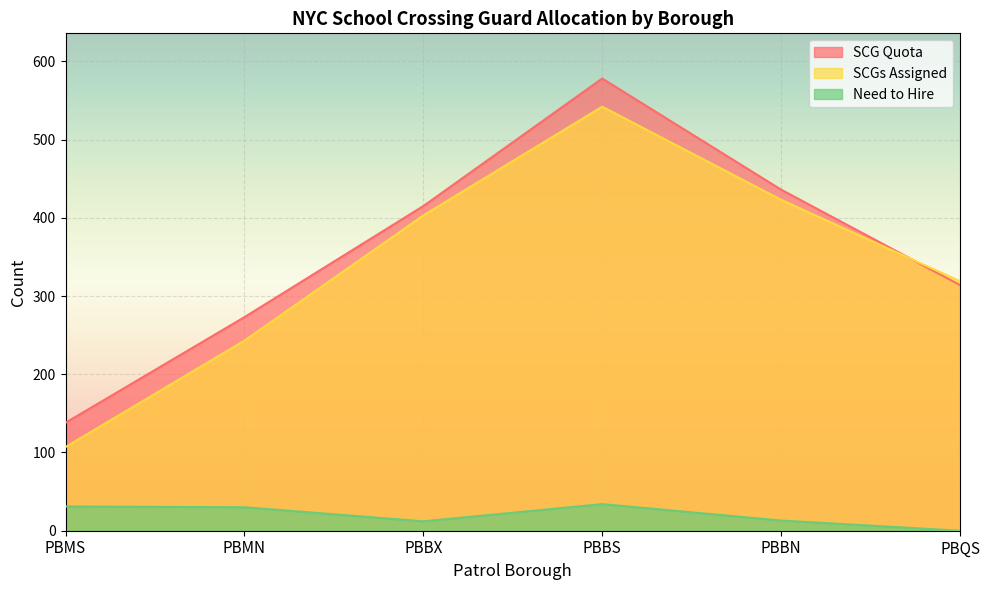

The value of Need to Hire at PBMN is 41. True or false?

False